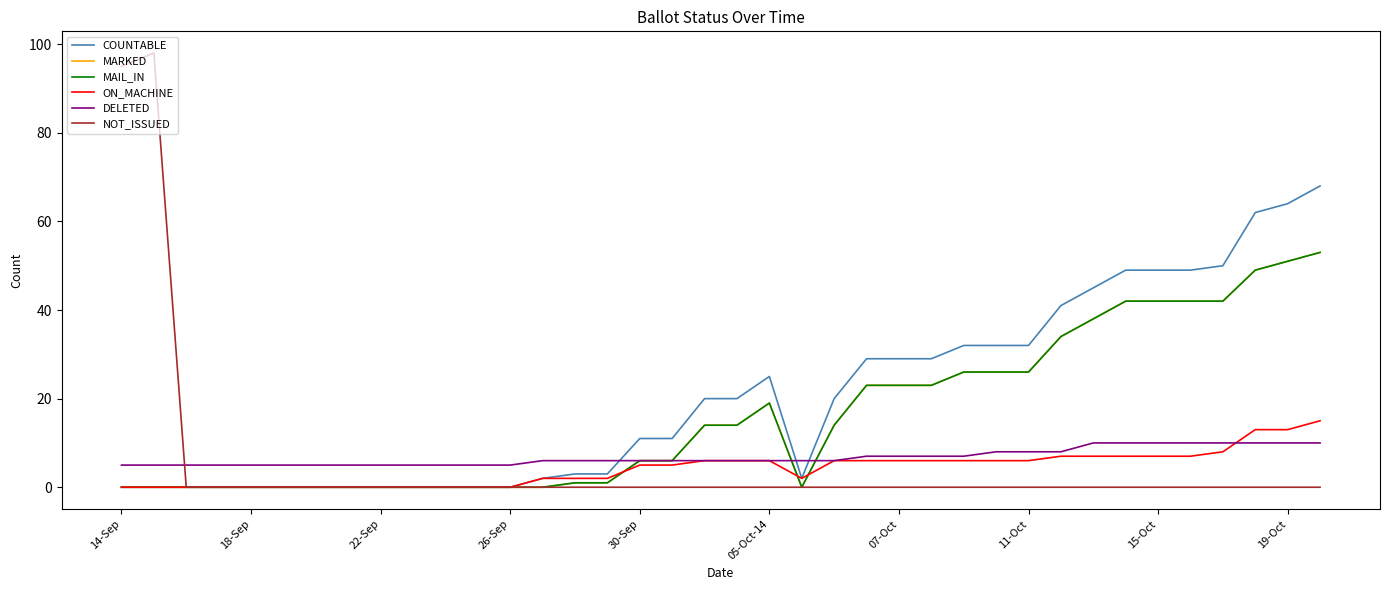

Does the chart display data point markers on the line(s)?

No